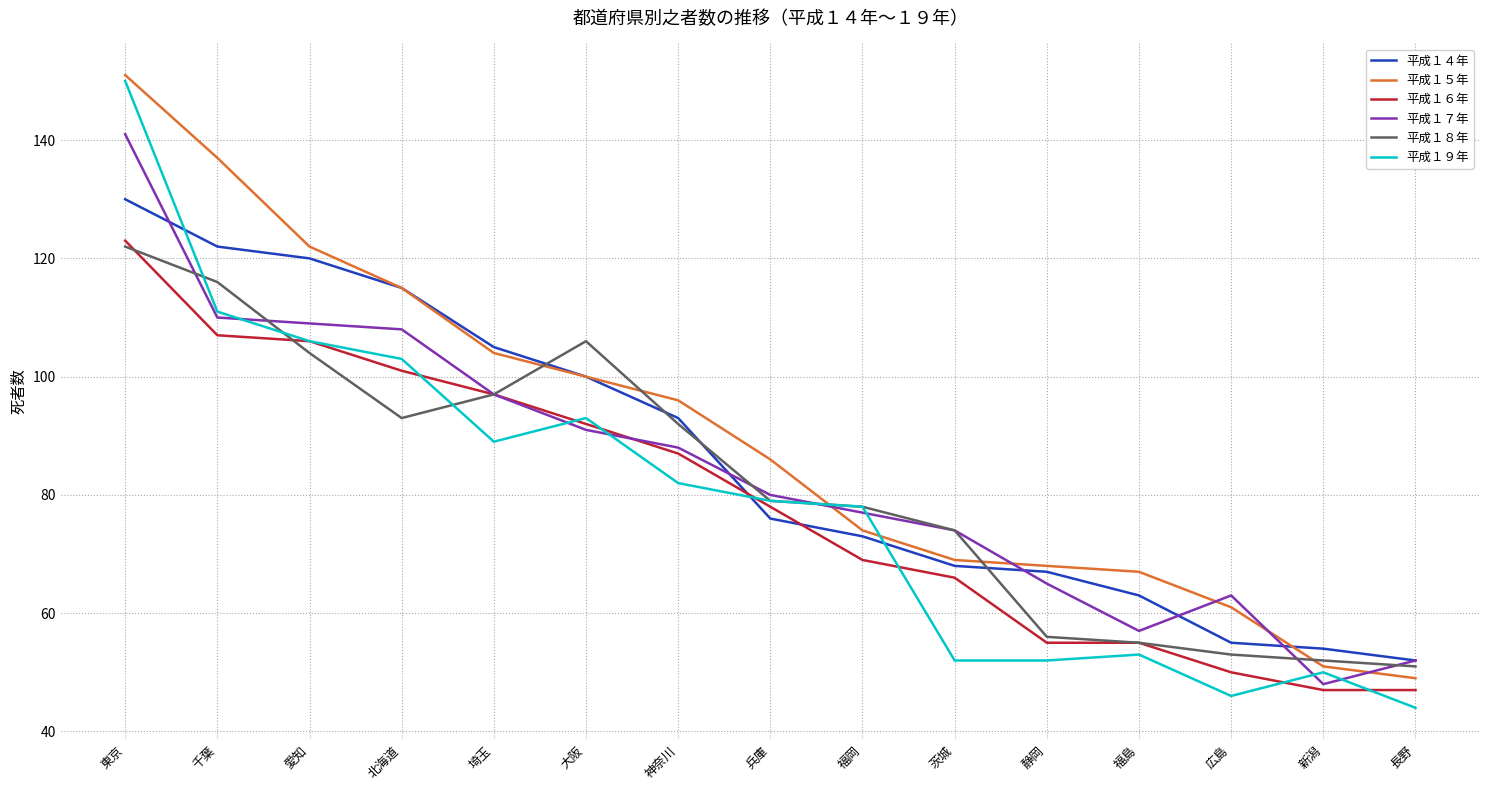

What value does the 平成１６年 series have at 神奈川, to the nearest 5?

85